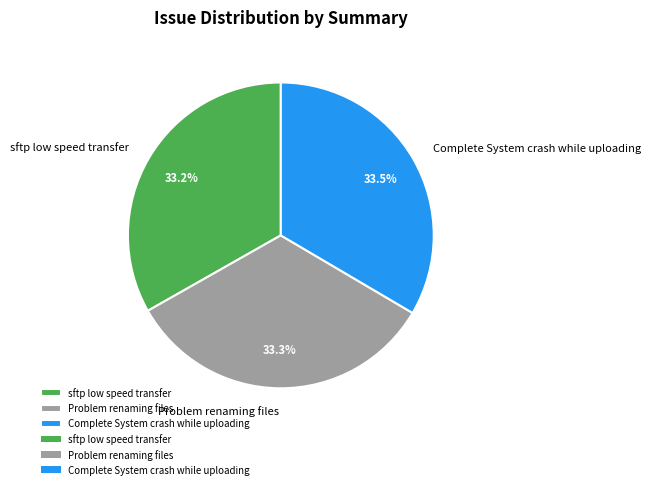

Count the number of slices in the pie.

3